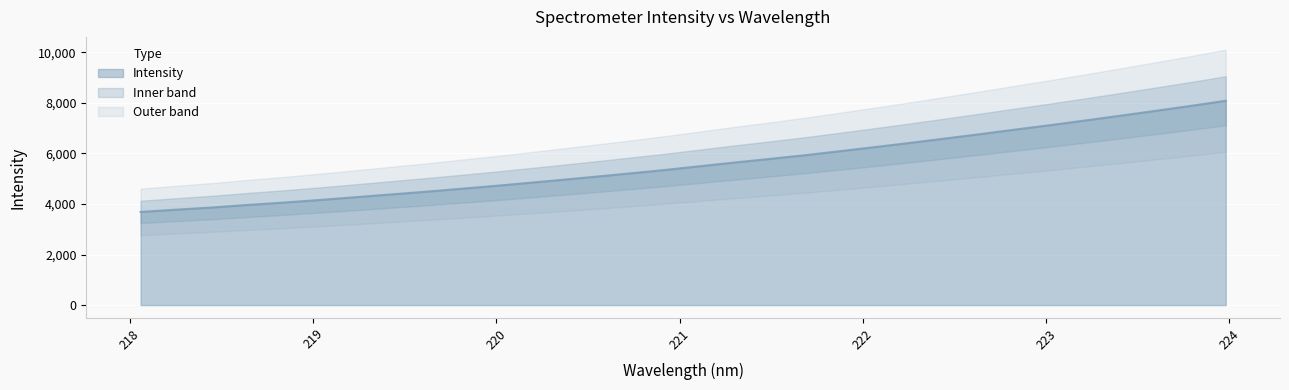

List the labels in order of value, largest first.

223.9802, 223.7895, 223.5987, 223.408, 223.2172, 223.0264, 222.8355, 222.6447, 222.4538, 222.263, 222.0721, 221.8812, 221.6902, 221.4993, 221.3083, 221.1174, 220.9264, 220.7354, 220.5444, 220.3533, 220.1623, 219.9712, 219.7801, 219.589, 219.3979, 219.2067, 219.0156, 218.8244, 218.6332, 218.442, 218.2508, 218.0596